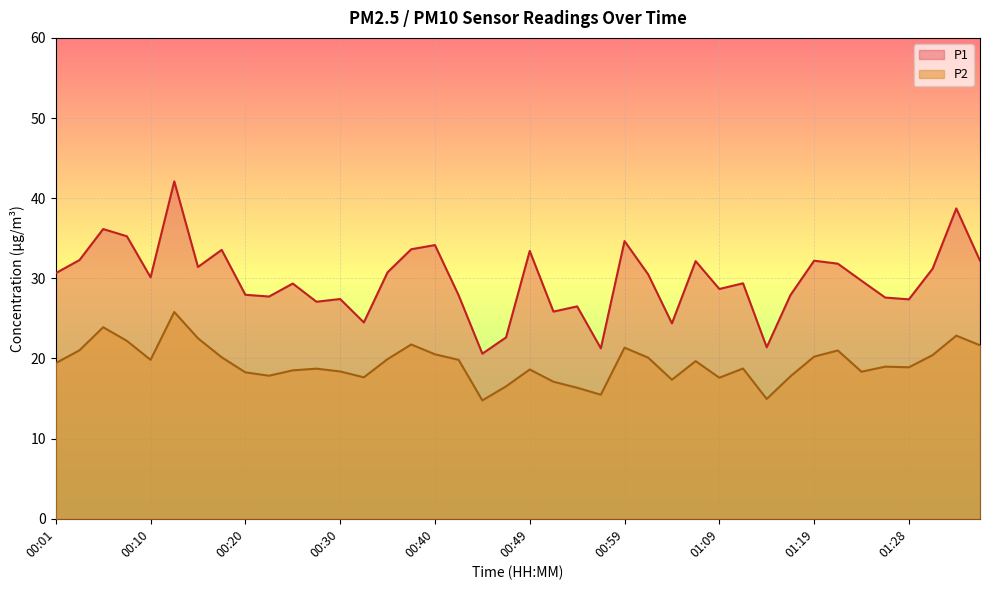

True or false: P2 and P1 cross at least once.

False